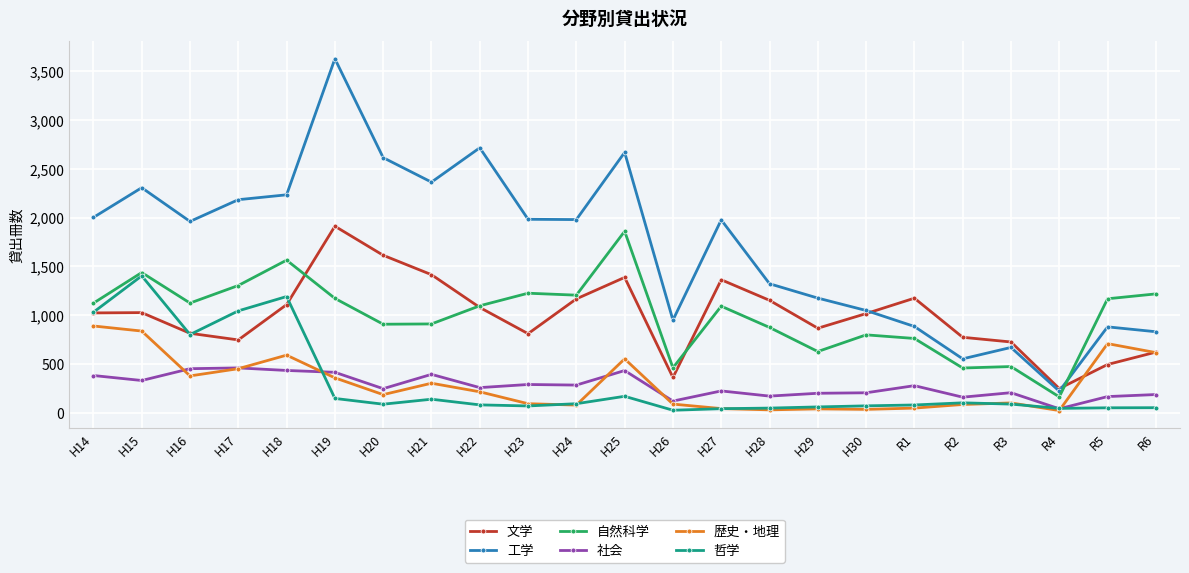

At H15, list the series in order from smallest to largest.

社会, 歴史・地理, 文学, 哲学, 自然科学, 工学